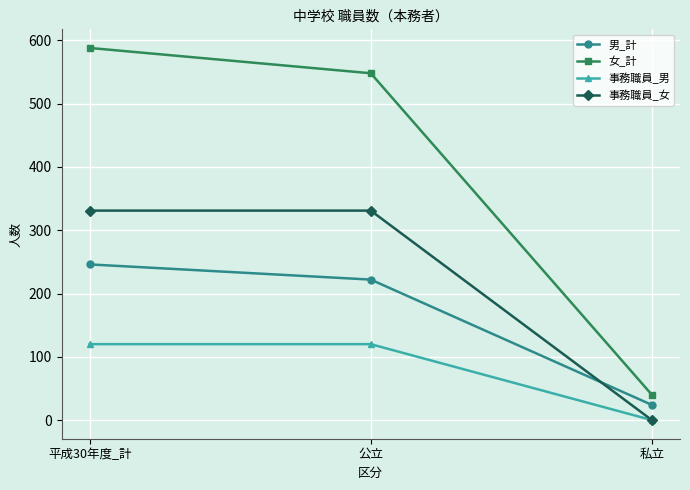

True or false: 男_計 has a value of 61 at 平成30年度_計.

False